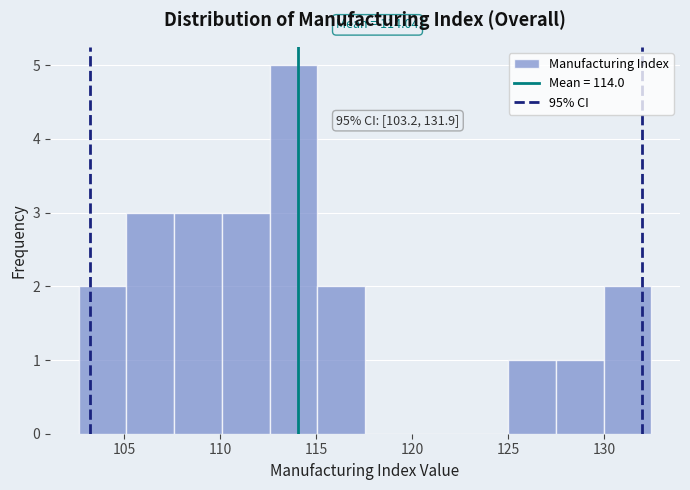

Over which range of the x-axis is the bar tallest?

112.5 to 115.0